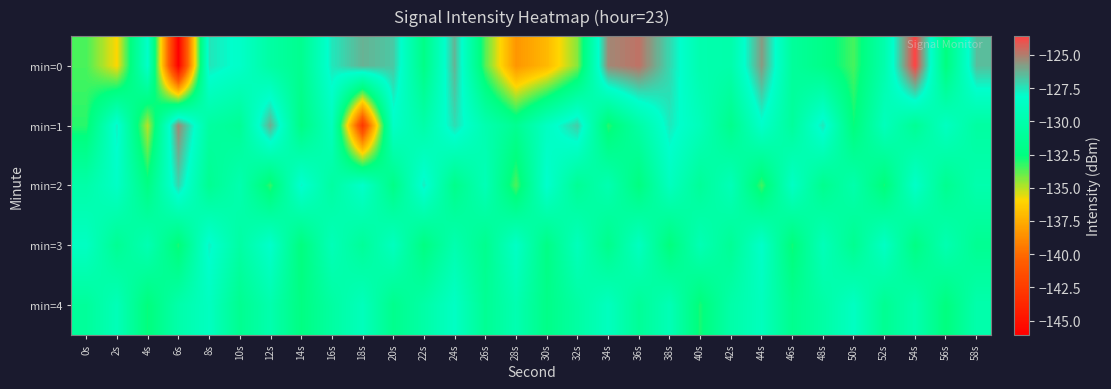

Which has a higher value, 16s or 4s?

16s